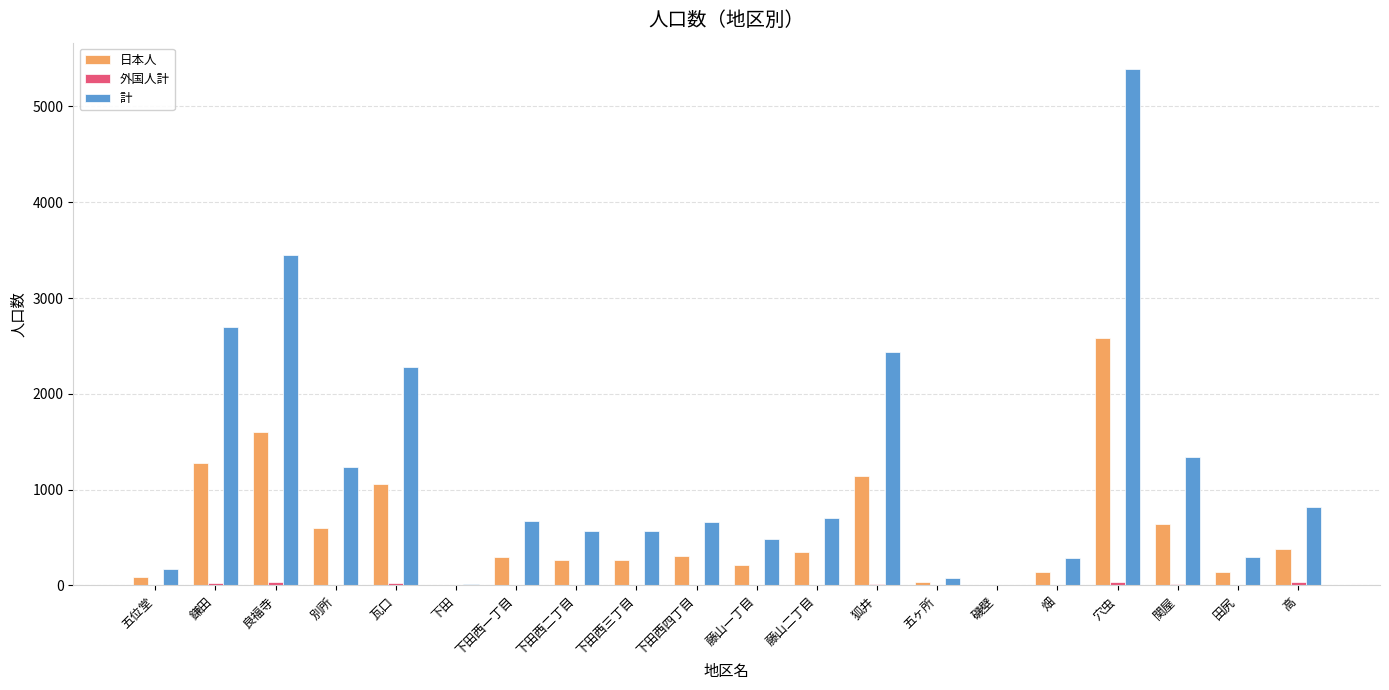

Does the chart contain stacked bars?

No